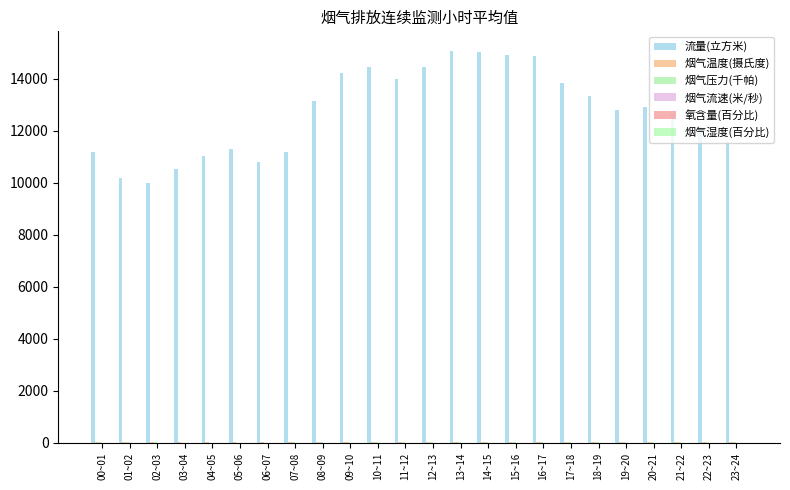

What is the difference between the maximum and second lowest values in the 烟气湿度(百分比) series?

0.5